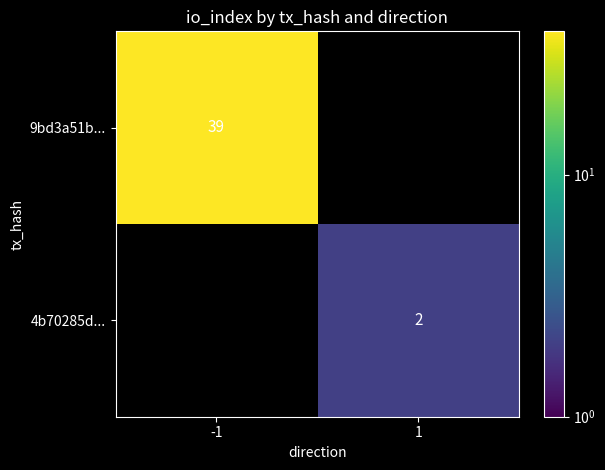

At how many categories does at least one series exceed 4?

1